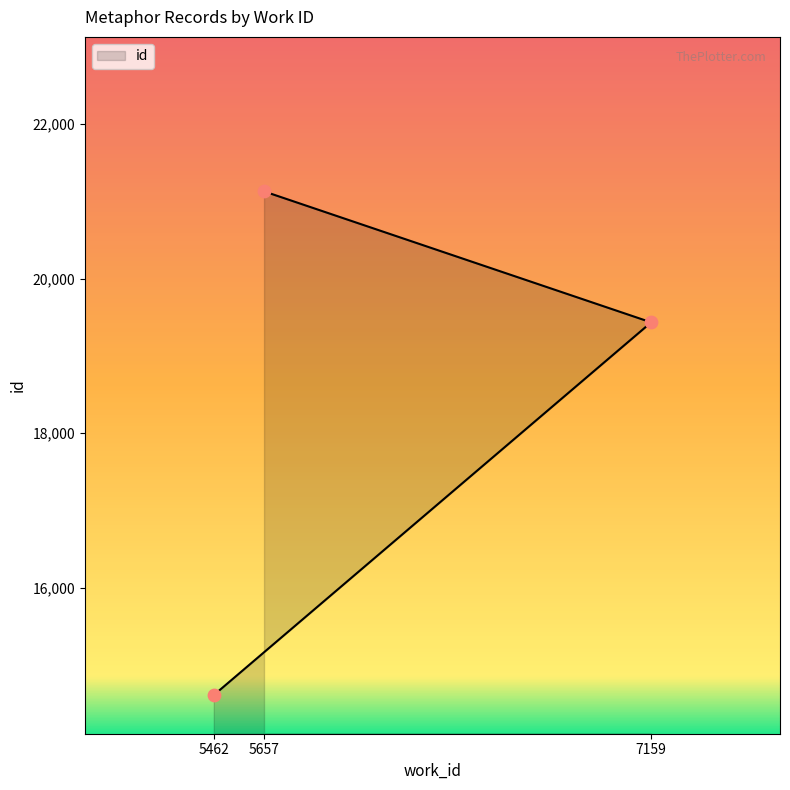

What is the change in value from 7159 to 5657?

+1696